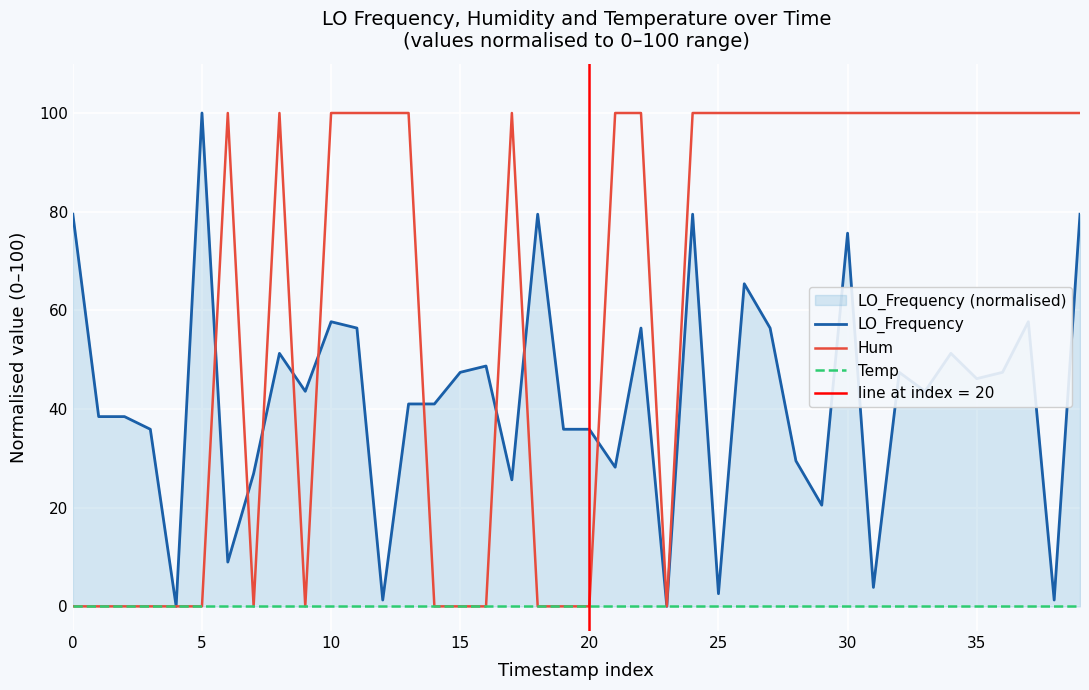

Is this an area chart (filled region under the line)?

No